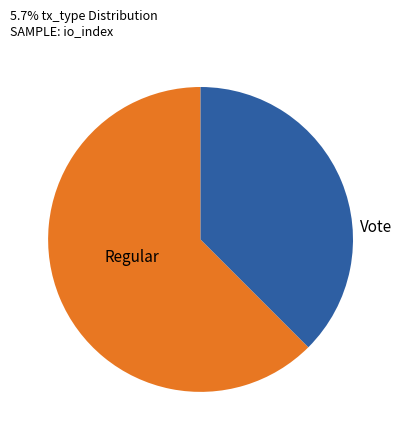

Is there any slice that represents more than half of the pie?

Yes